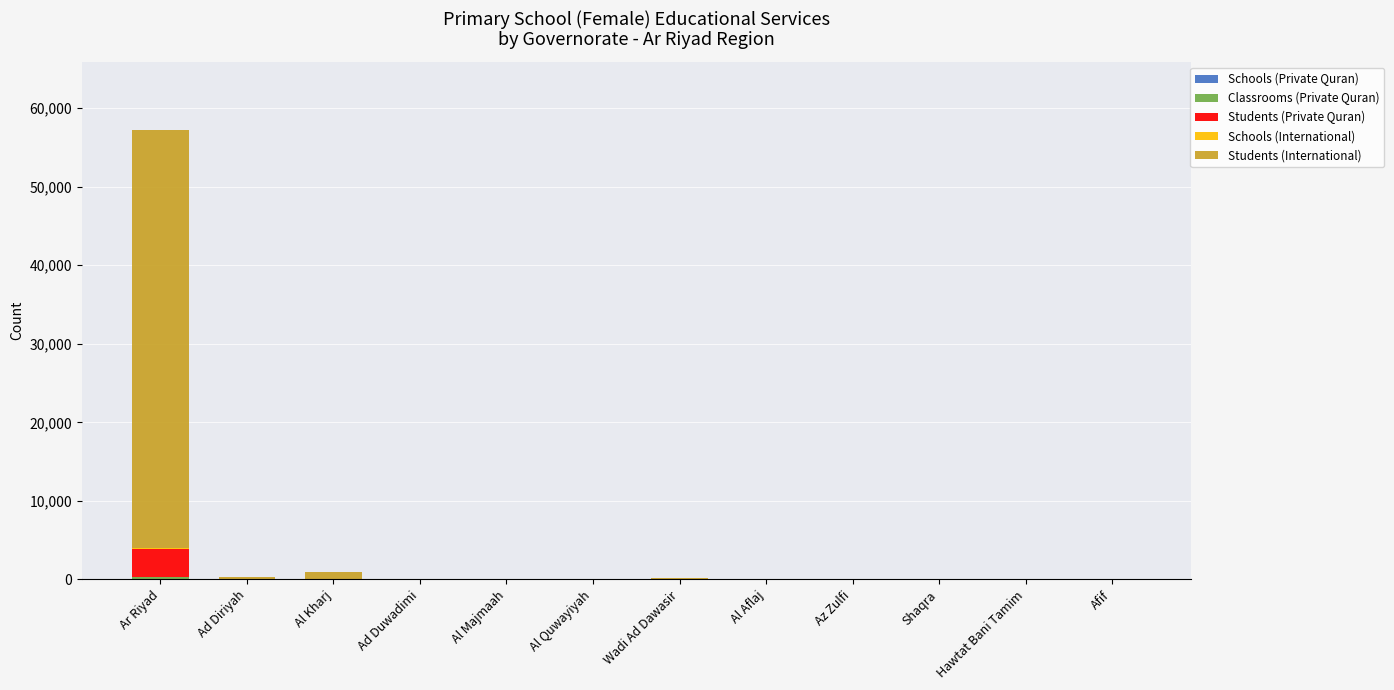

Are the bars horizontal?

No